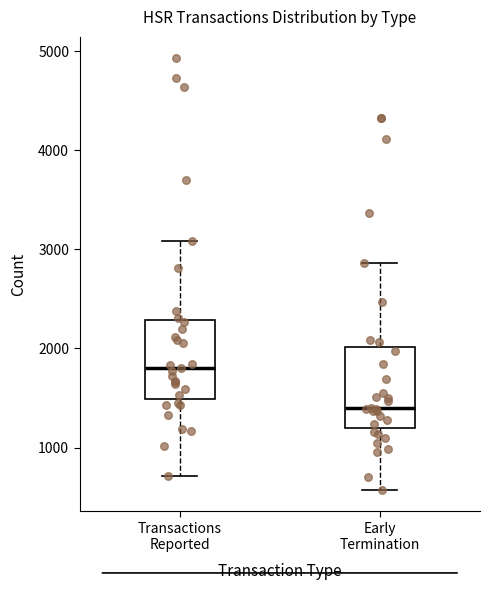

Where is the lower edge of the box for Early Termination on the y-axis? The values are not printed on the chart, so give them approximately, as read against the axis.

1200